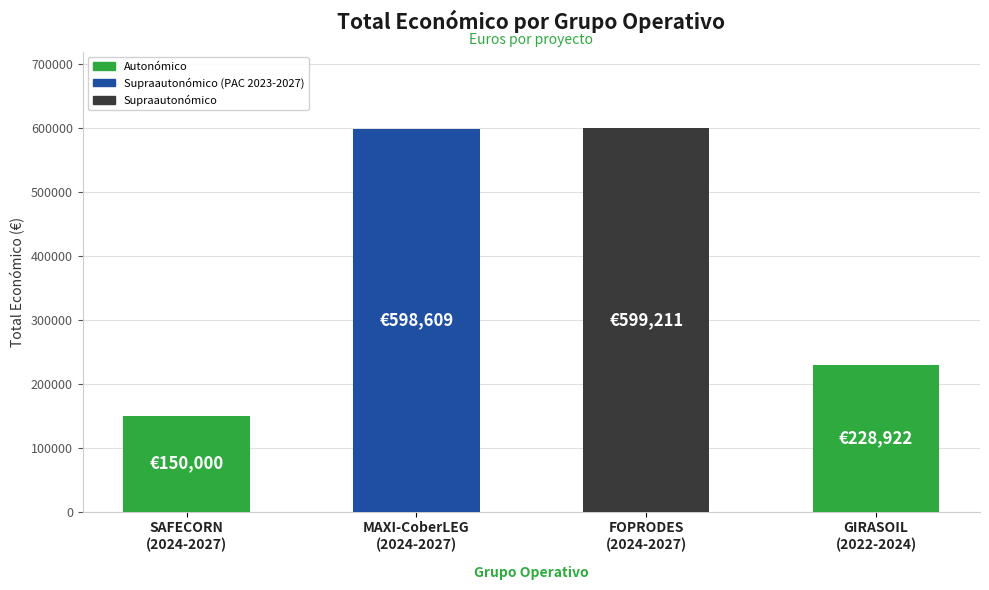

What is the greatest value displayed?

599211